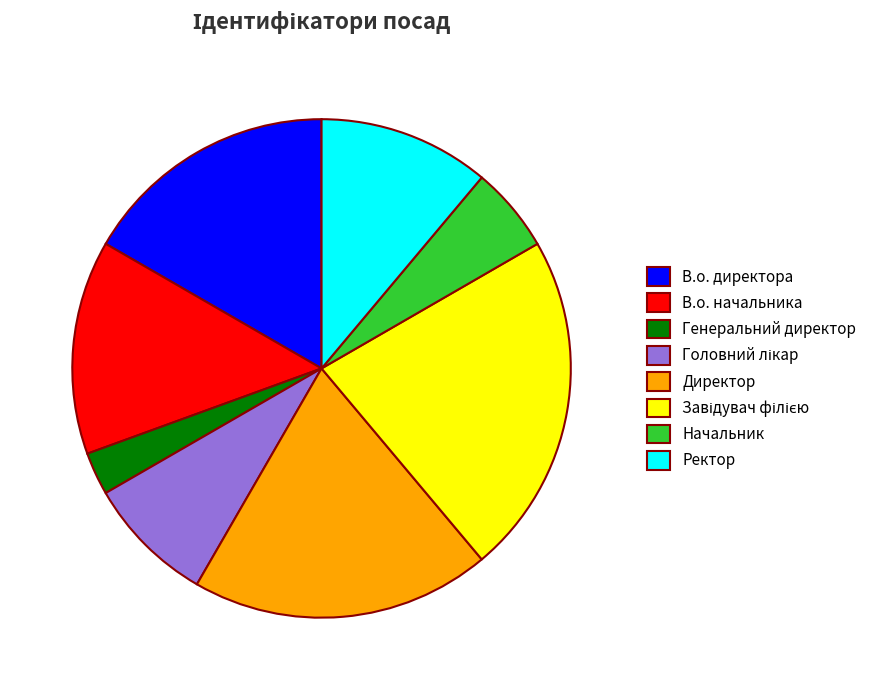

Which category has the smallest portion of the pie?

Генеральний директор